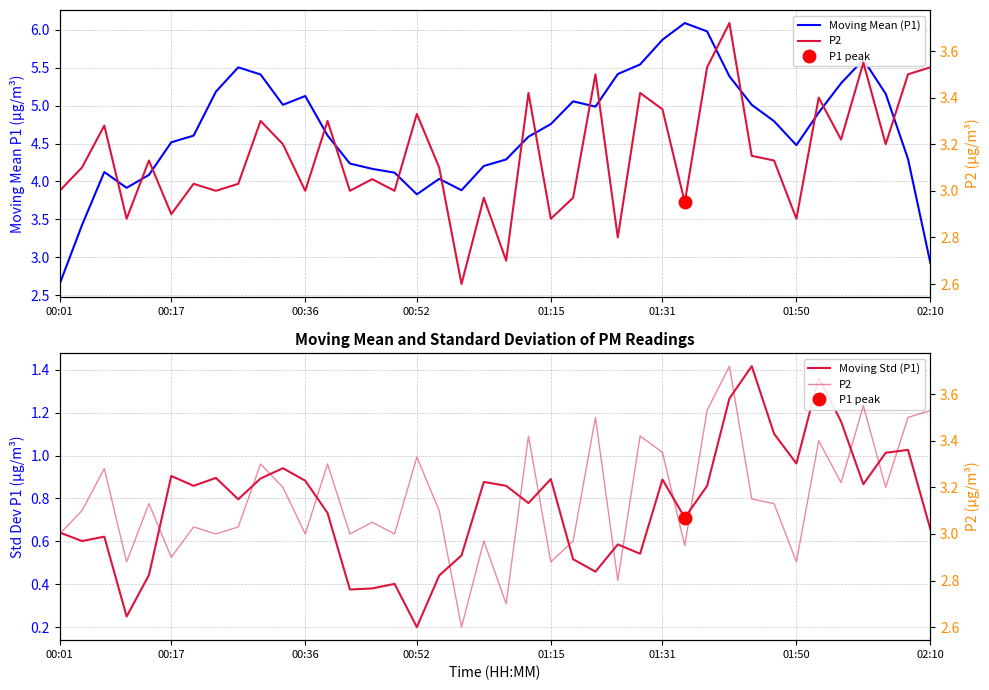

What are all the series names shown in the legend?

Moving Mean (P1), Moving Std (P1), P2